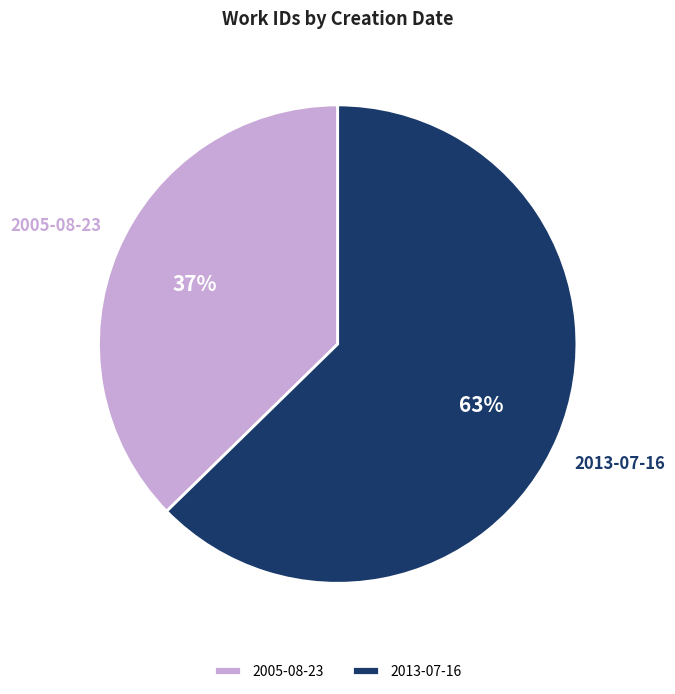

Rank the categories by value from highest to lowest.

2013-07-16, 2005-08-23